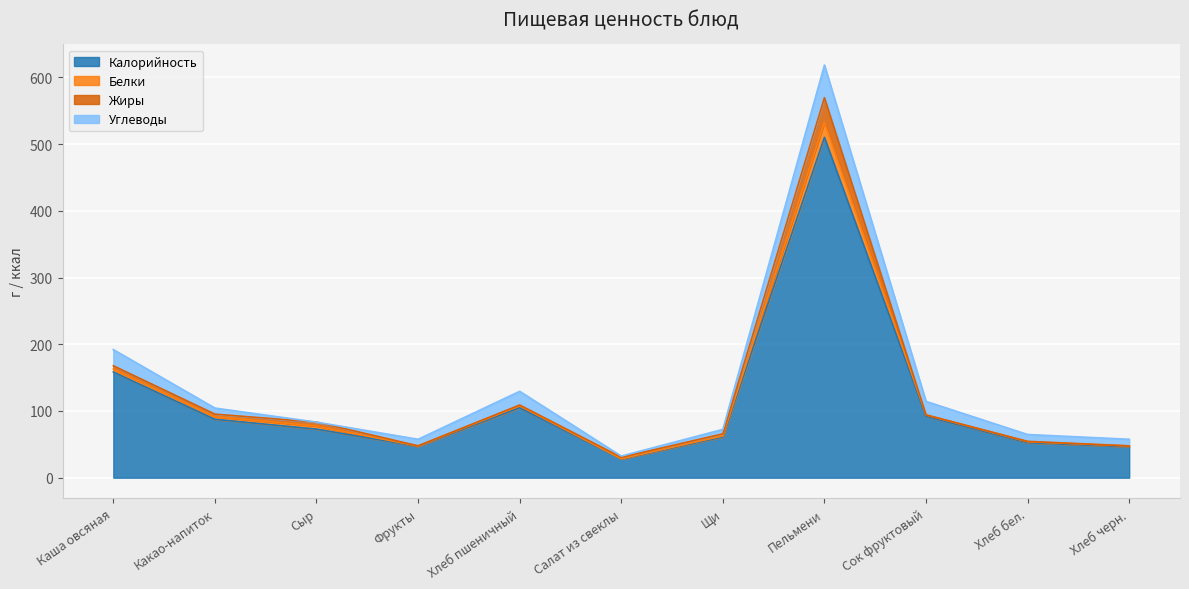

What are all the series names shown in the legend?

Калорийность, Белки, Жиры, Углеводы